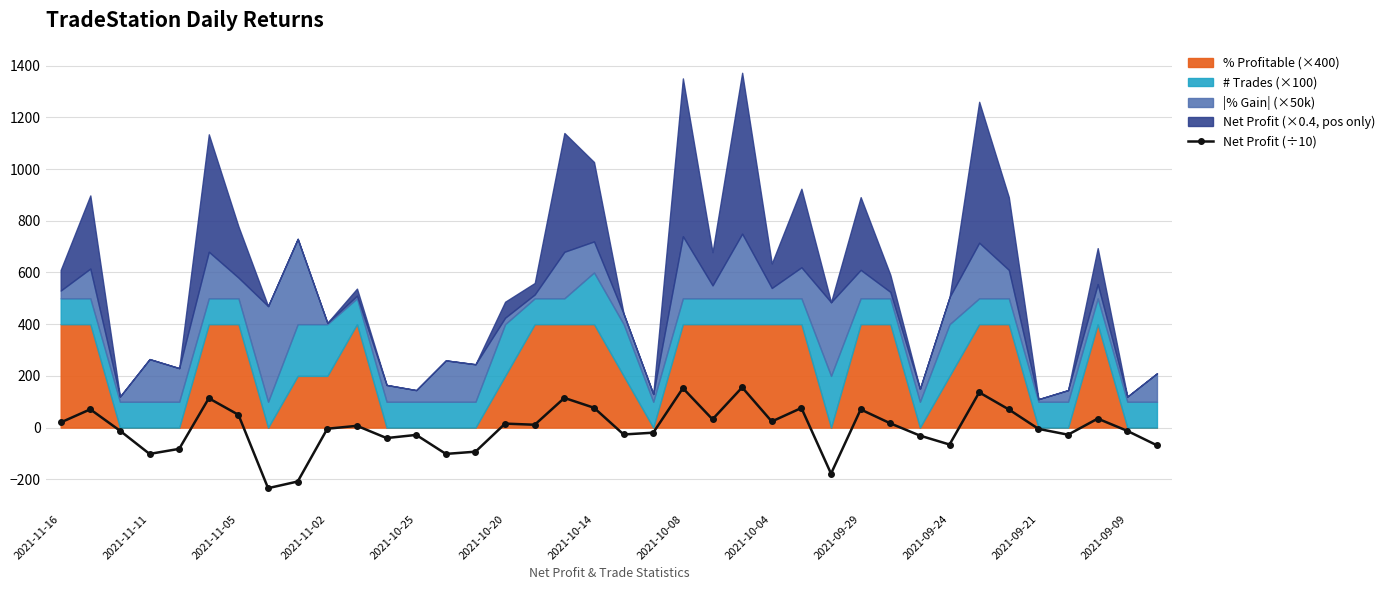

What value does the data have at 29?

-30.9